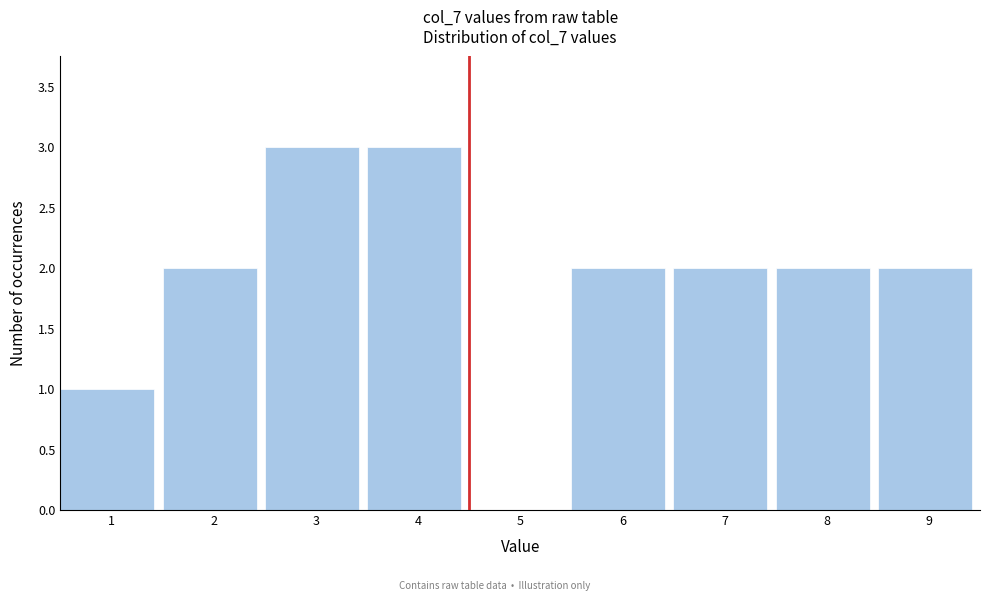

Reading left to right, list all the values displayed in this chart.

1=1	2=2	3=3	4=3	5=0	6=2	7=2	8=2	9=2